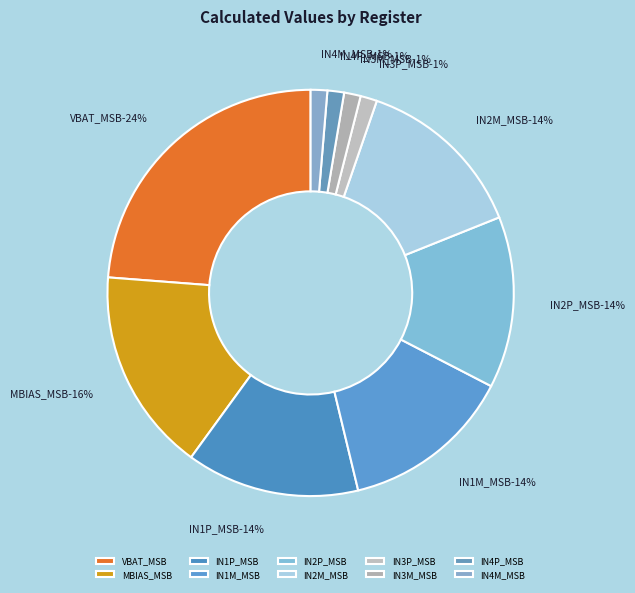

To the nearest percent, what portion does IN2P_MSB represent?

14%